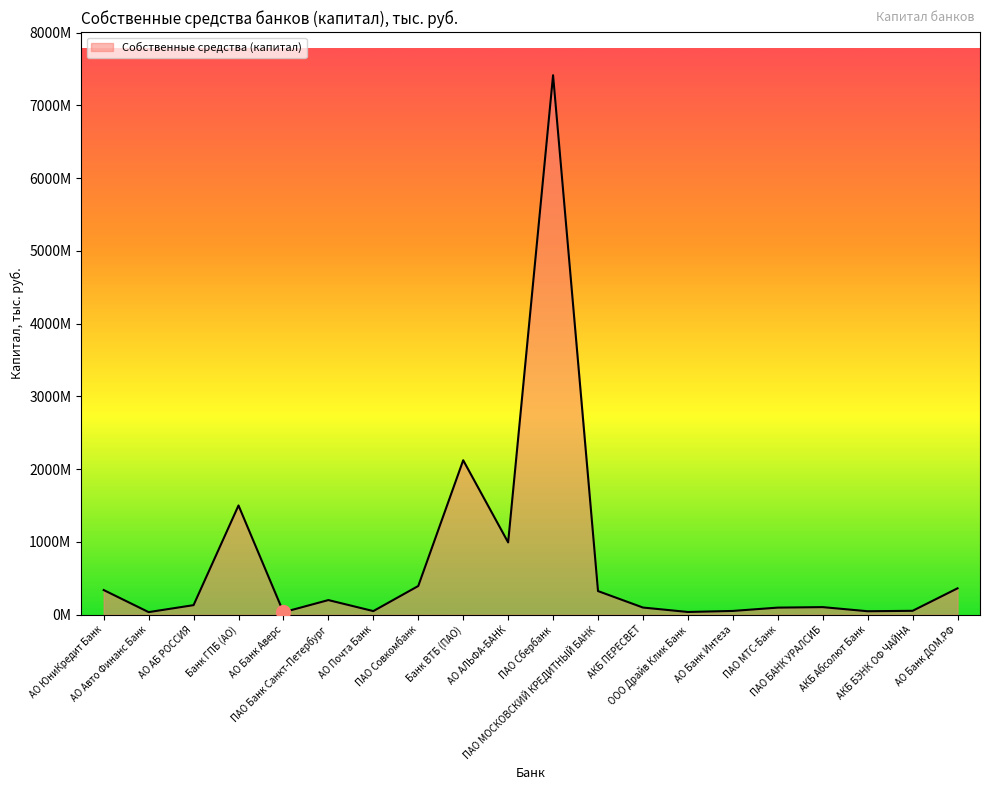

How many interior local valleys (lower than both neighbors) does the data have?

6